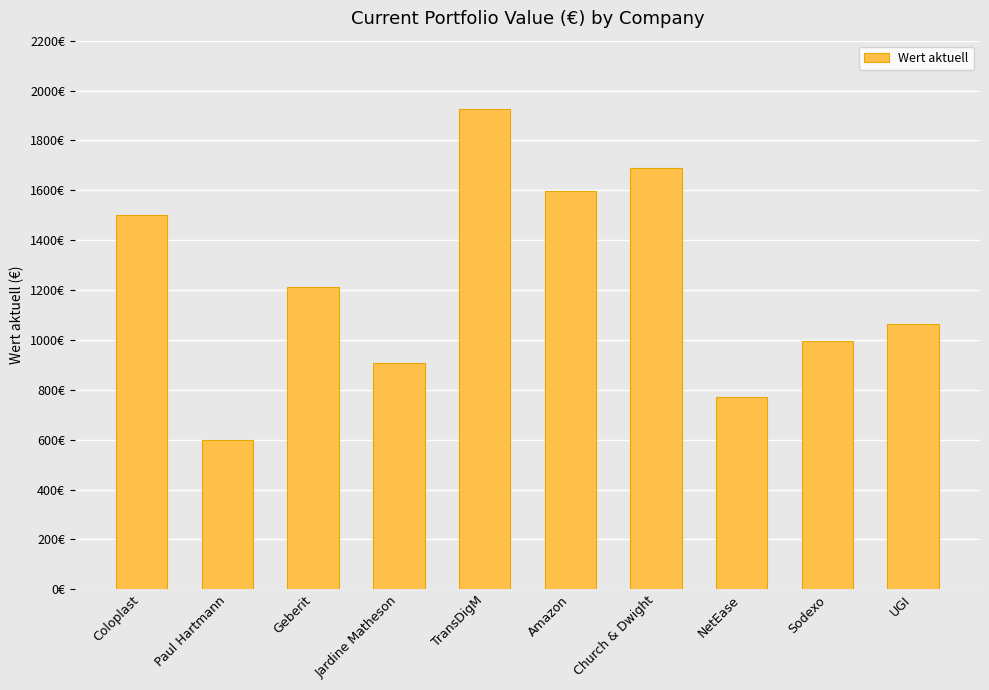

Rank the categories by value from highest to lowest.

TransDigM, Church & Dwight, Amazon, Coloplast, Geberit, UGI, Sodexo, Jardine Matheson, NetEase, Paul Hartmann